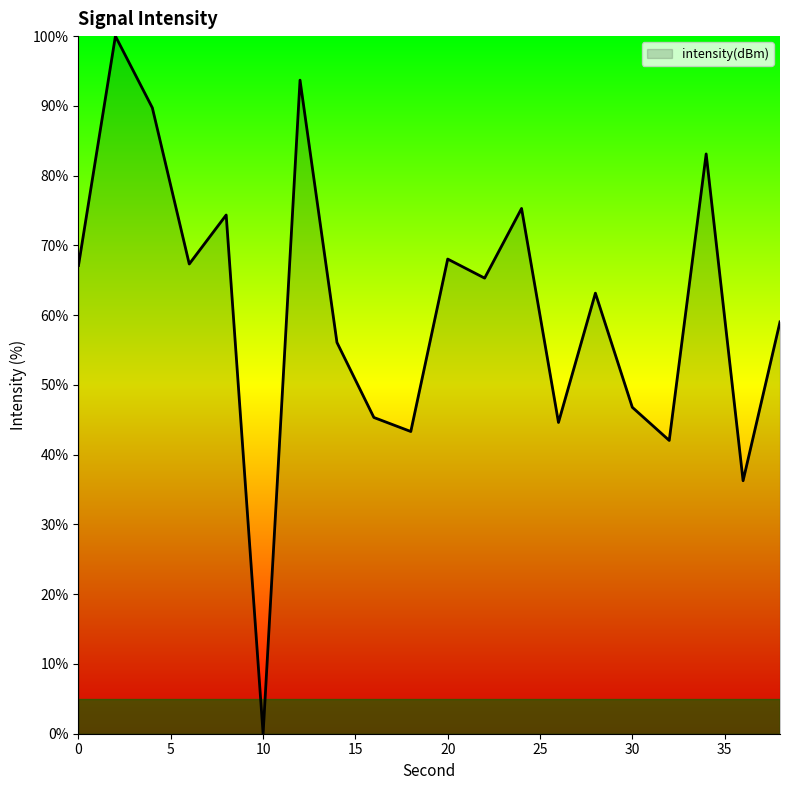

How many interior local peaks (higher than both neighbors) does the data have?

7